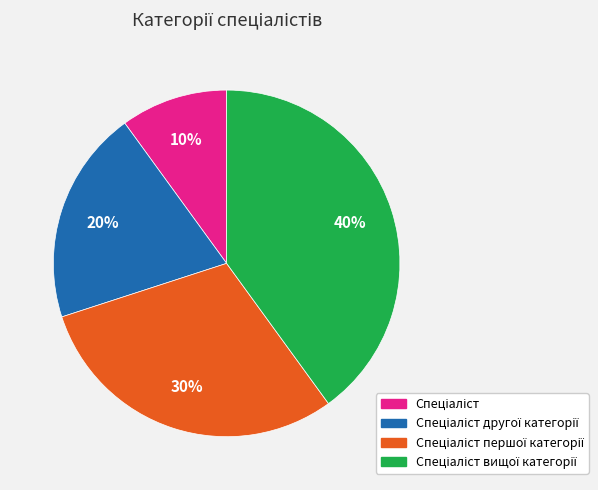

Is there any slice that represents more than half of the pie?

No